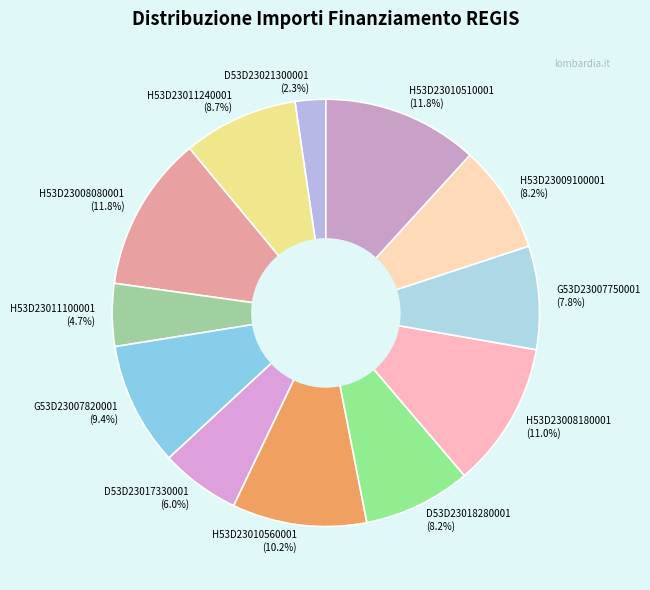

How many slices are in this pie chart?

12